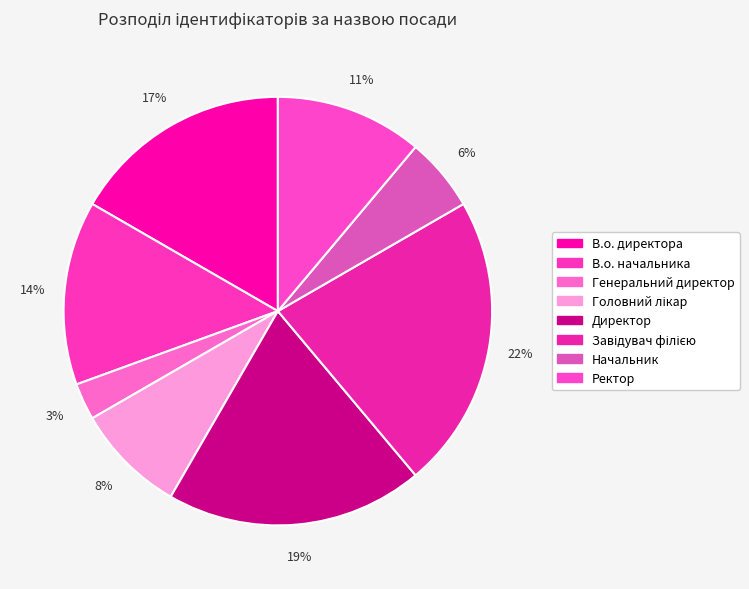

What portion of the pie excludes В.о. начальника?

86.1%